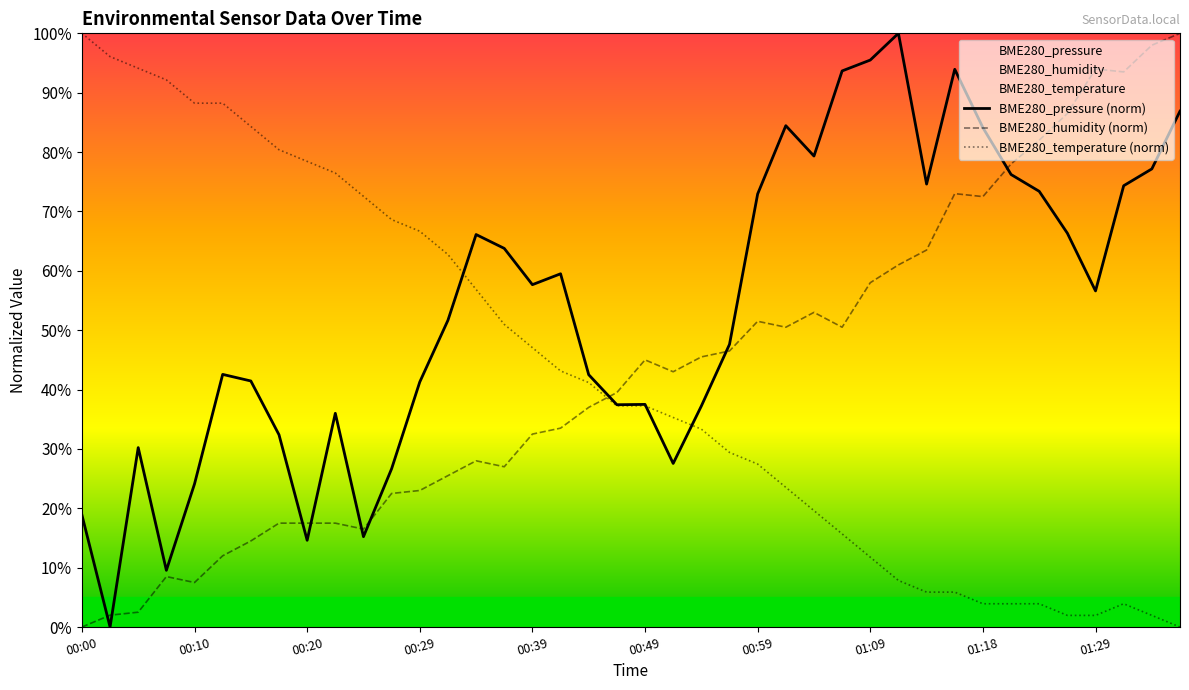

The BME280_temperature (norm) series shows 78.4 at 00:20. True or false?

True